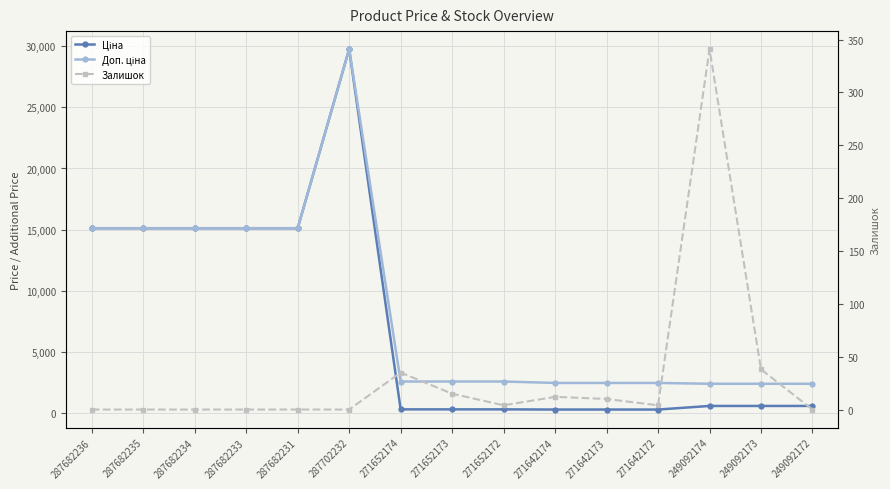

What is the total value across all series at 271652172?

2927.1